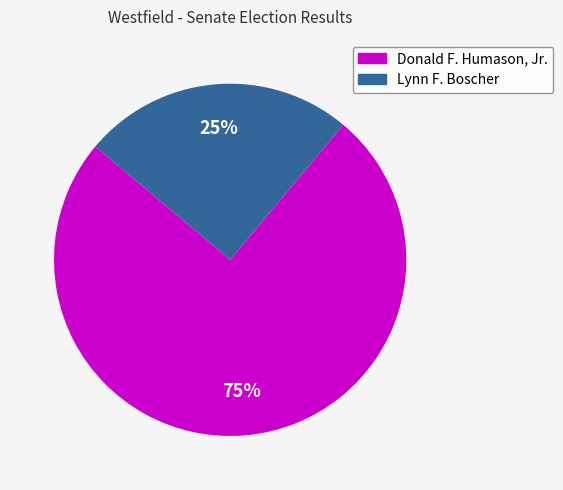

Is Donald F. Humason, Jr. the majority of the pie?

Yes